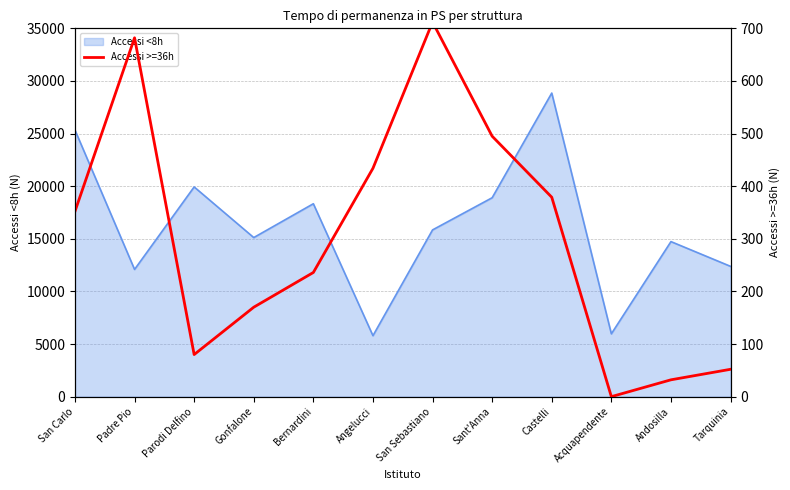

Which has a higher value, Tarquinia or Gonfalone?

Gonfalone